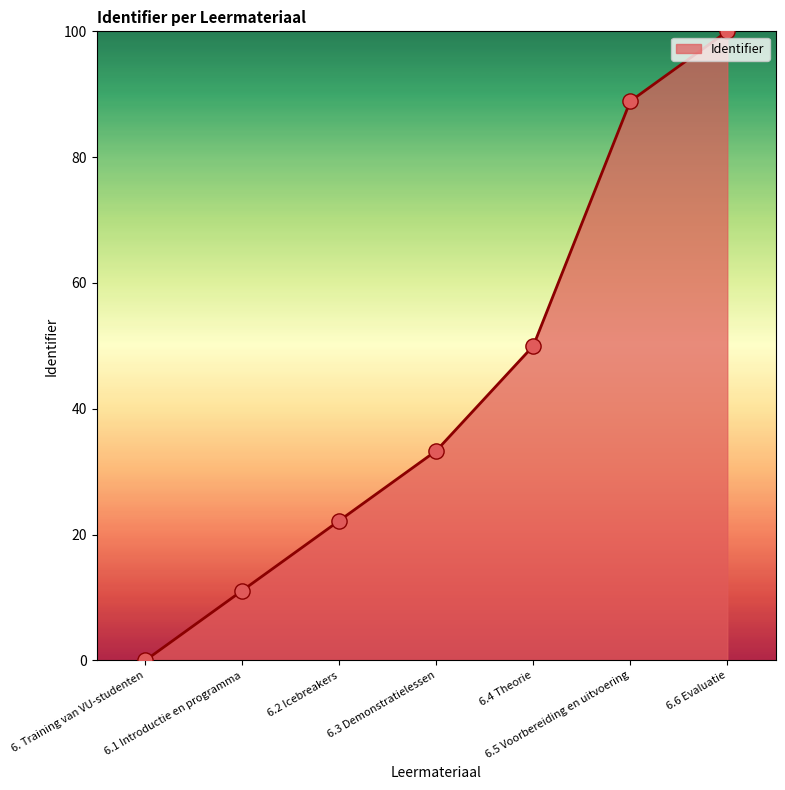

Which has a higher value, 6.6 Evaluatie or 6.4 Theorie?

6.6 Evaluatie